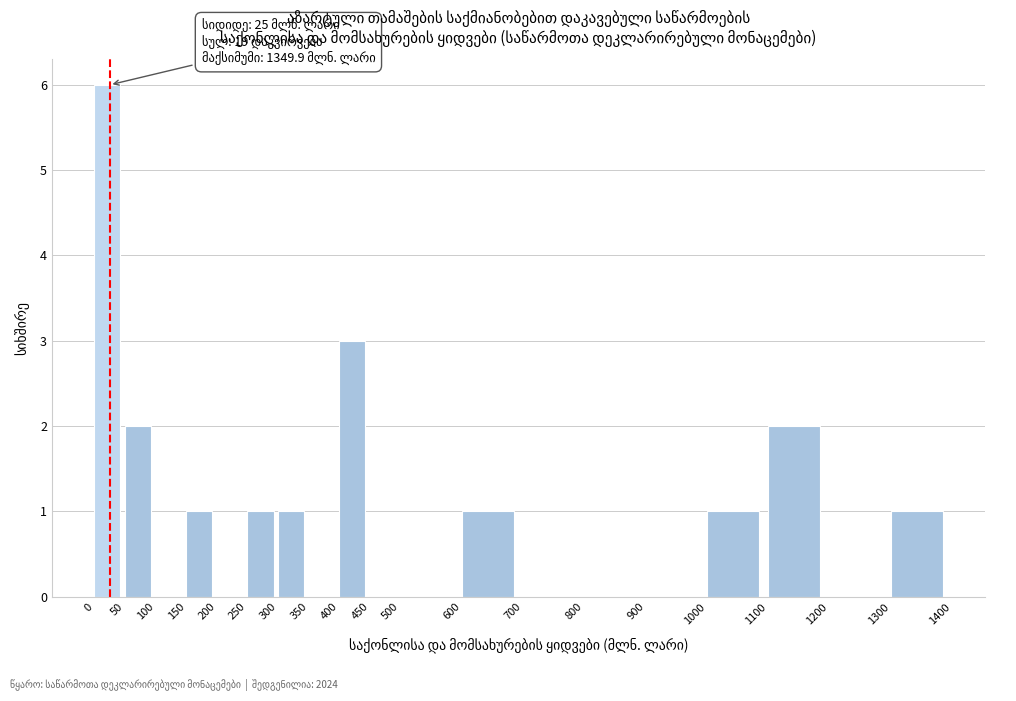

Which range on the x-axis has the tallest bar?

0 to 50